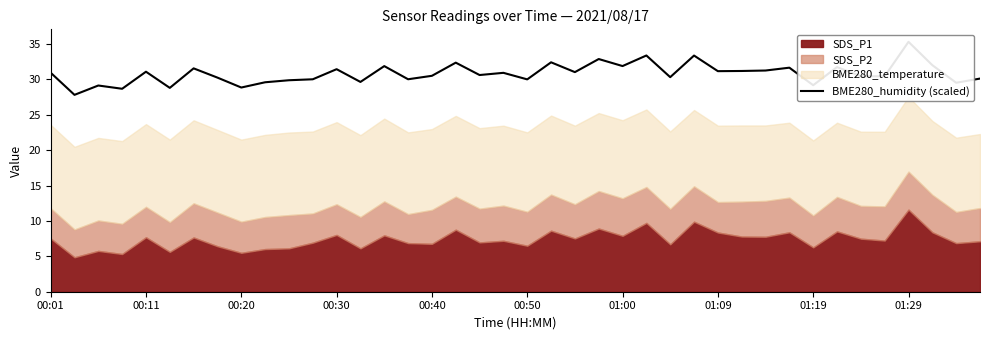

At which category does the chart reach its minimum across all series?

00:11